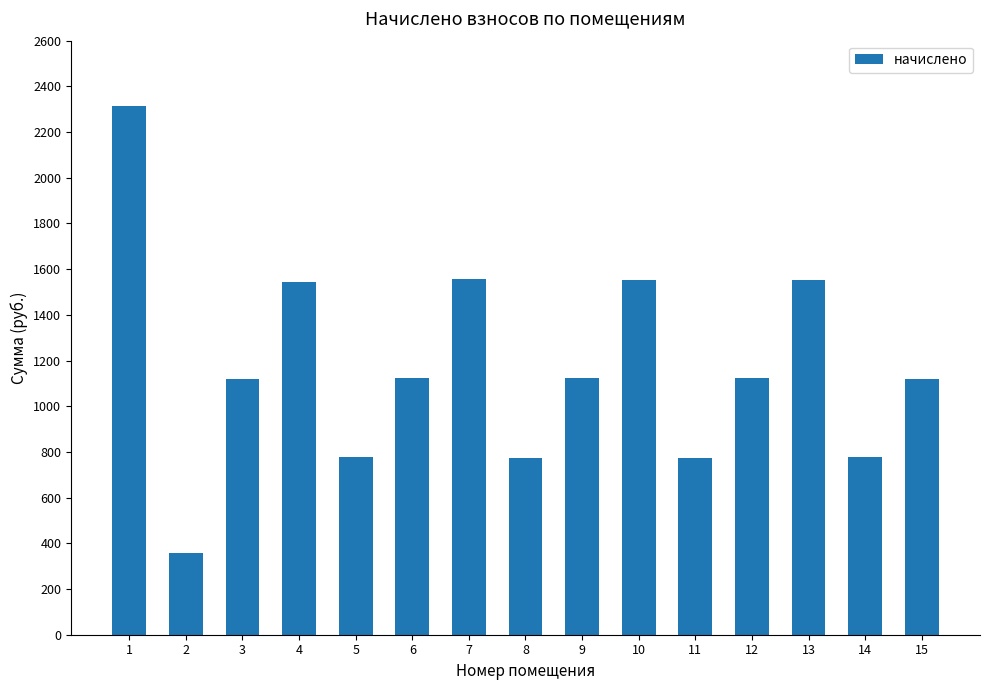

What is the difference between the second highest and second lowest values?

783.1